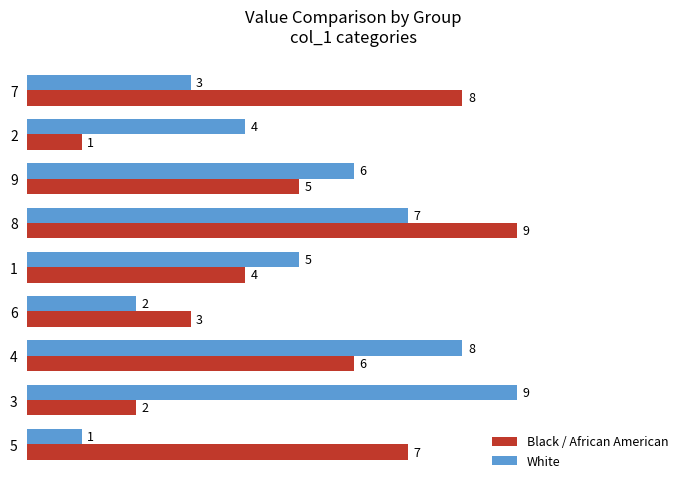

What is the difference between the White values at 4 and 5?

7